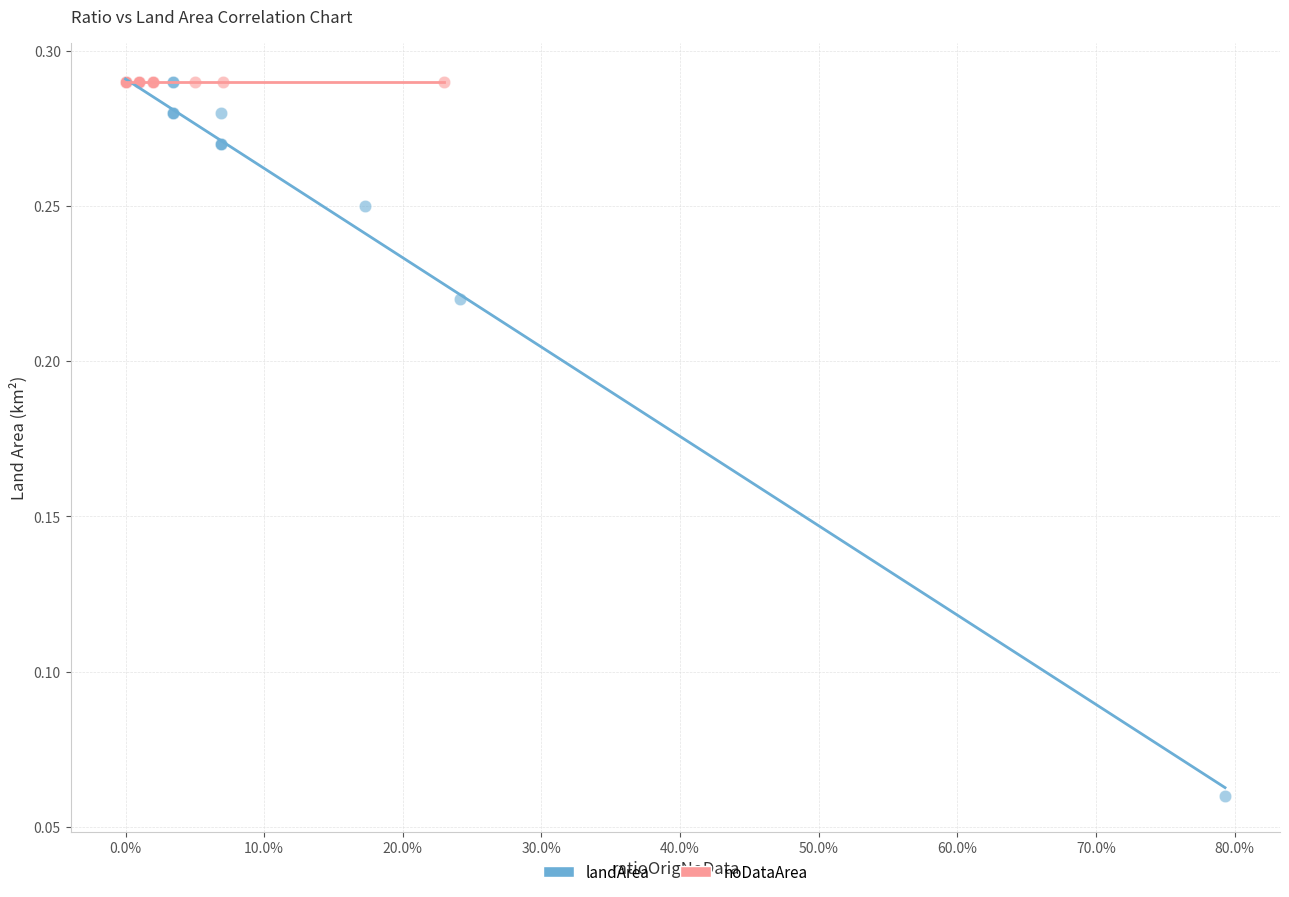

What are all the series names shown in the legend?

landArea, noDataArea